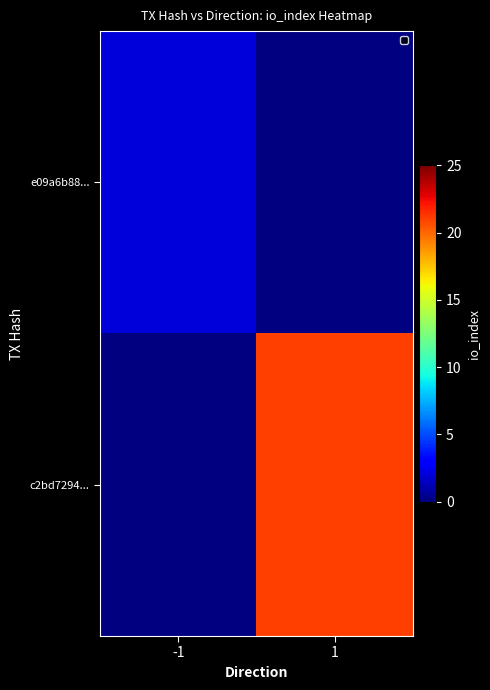

The value of c2bd7294... at 1 is 21.0. True or false?

True